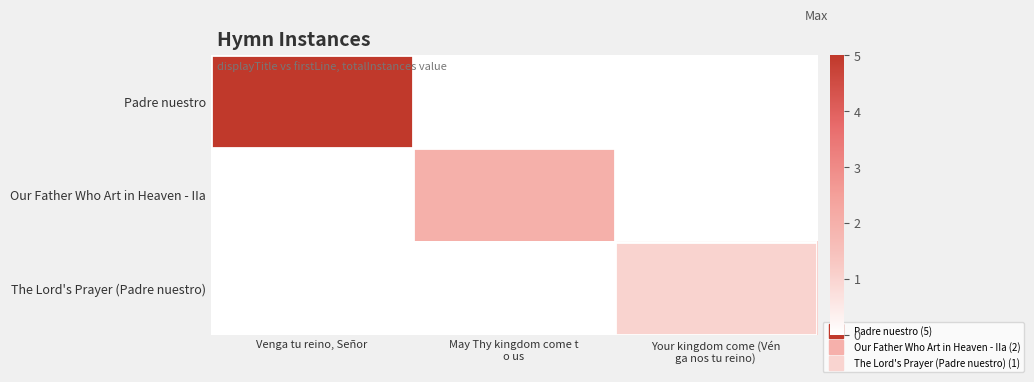

Which category has the highest value across all series?

Venga tu reino, Señor